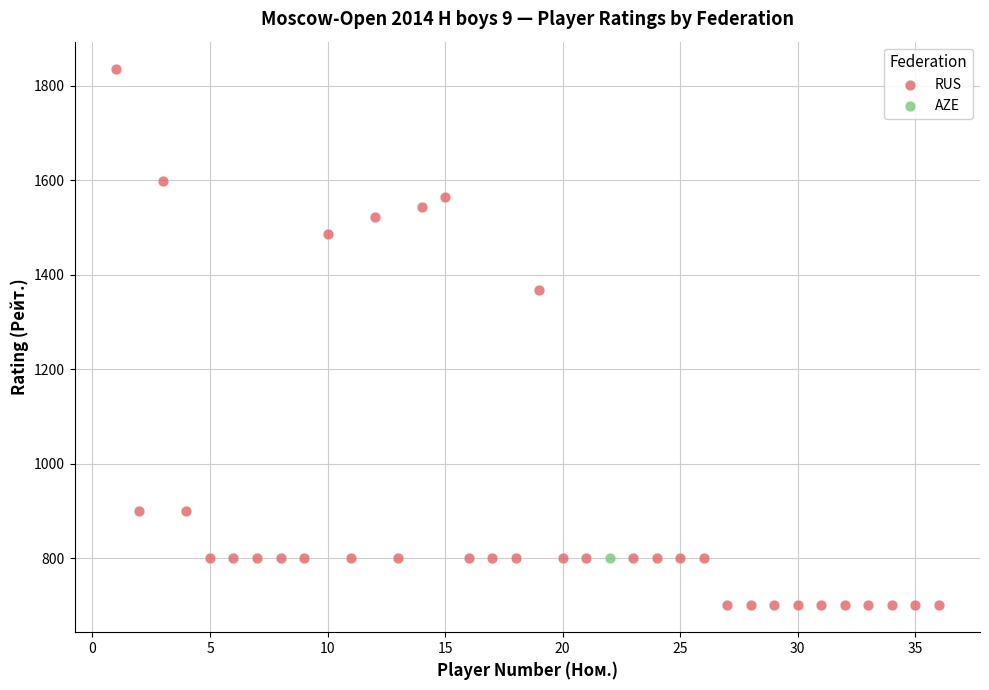

What are all the series names shown in the legend?

RUS, AZE